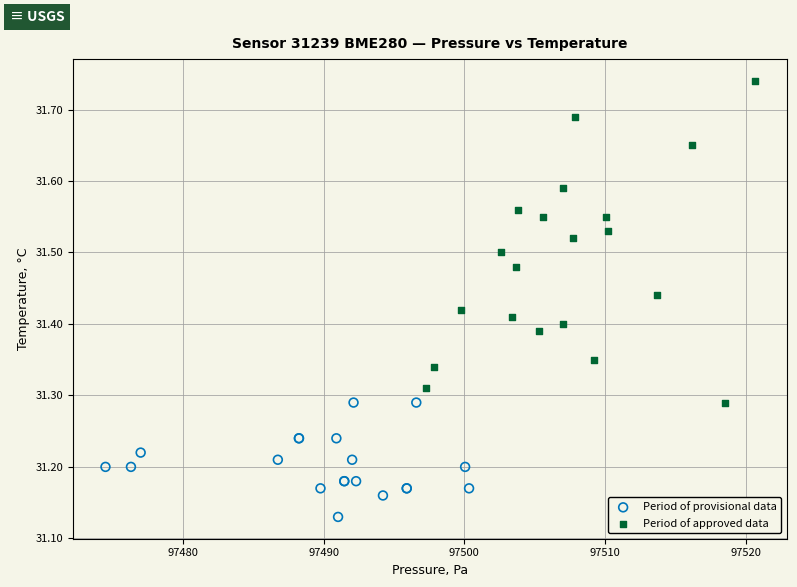

Which series contains the lowest Y value?

Period of provisional data